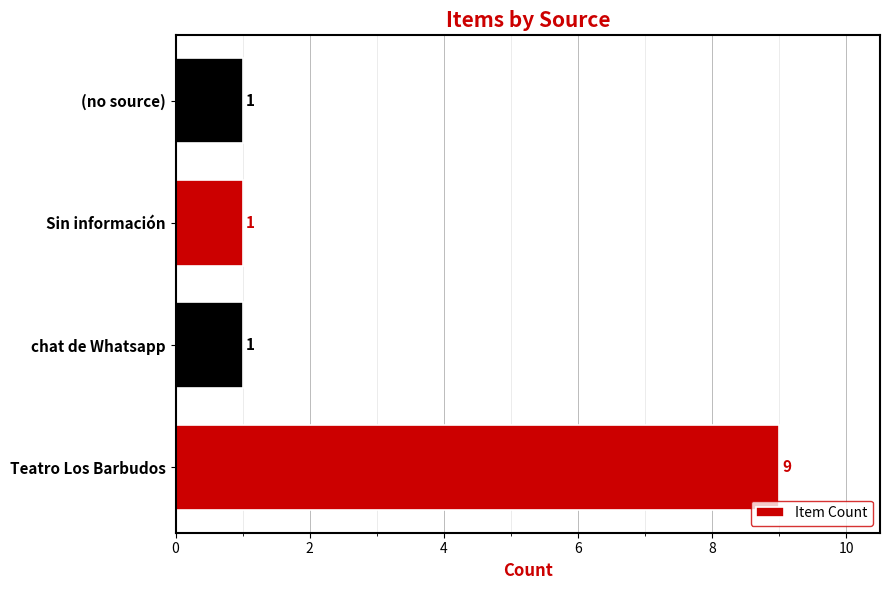

How many data points does each series have?

4